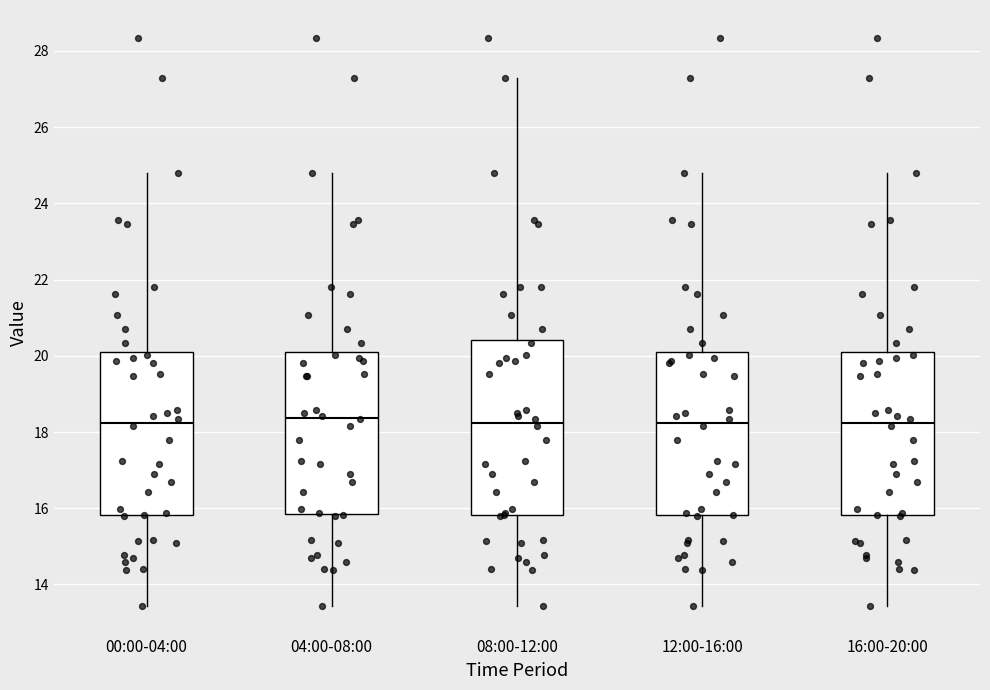

Where does the lower whisker of the box for 00:00-04:00 end on the y-axis? The values are not printed on the chart, so give them approximately, as read against the axis.

13.4